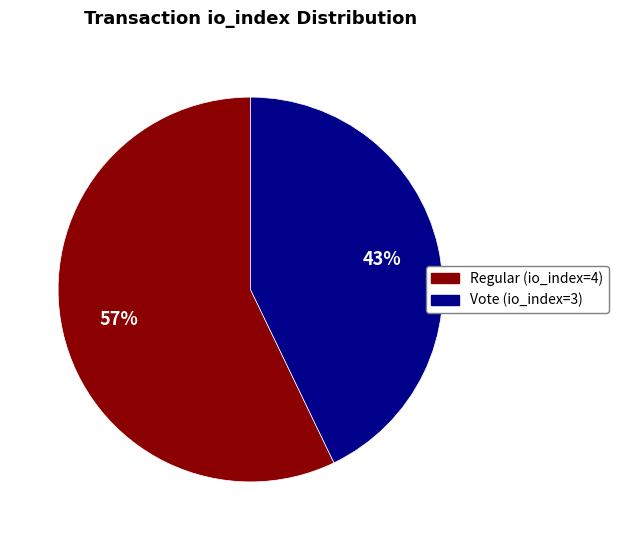

To the nearest percent, what is the difference between the Regular (io_index=4) and Vote (io_index=3) slice percentages?

14%